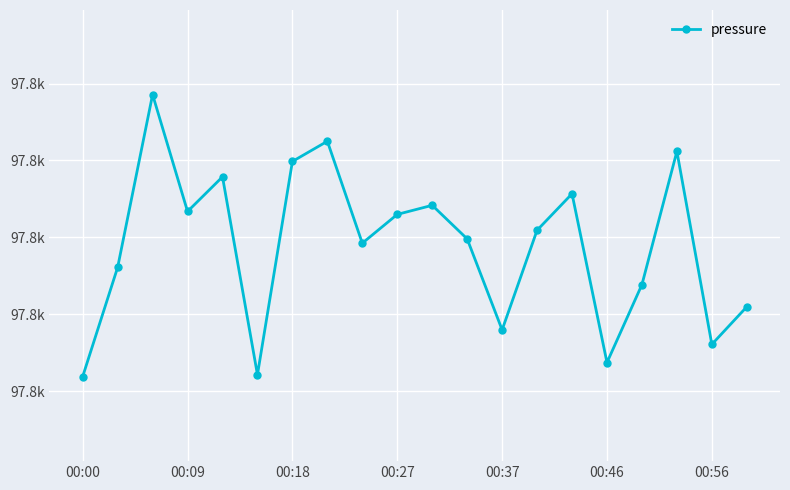

At which category does the data reach its first local valley?

00:09